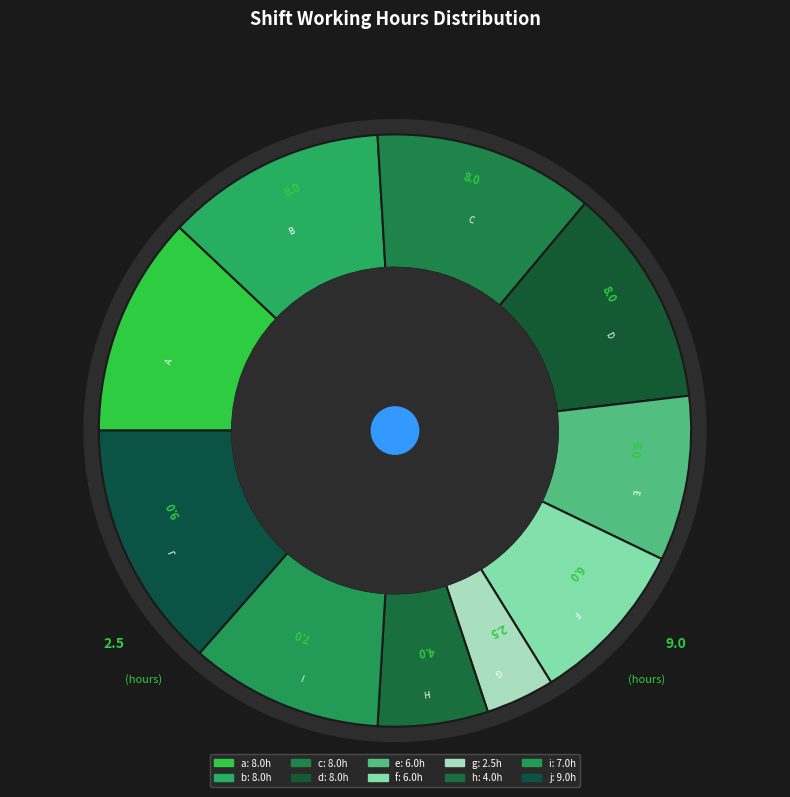

To the nearest percent, what is the difference between the i and a slice percentages?

2%